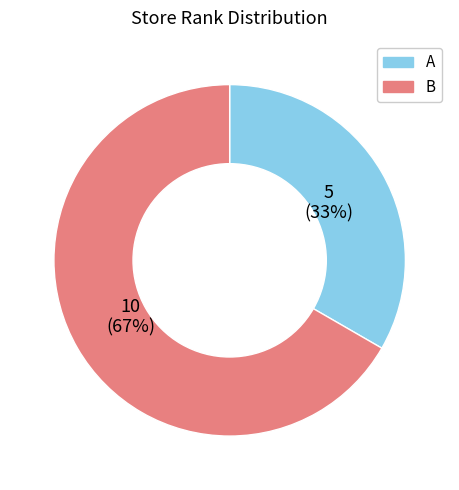

Which category has the biggest portion of the pie?

B